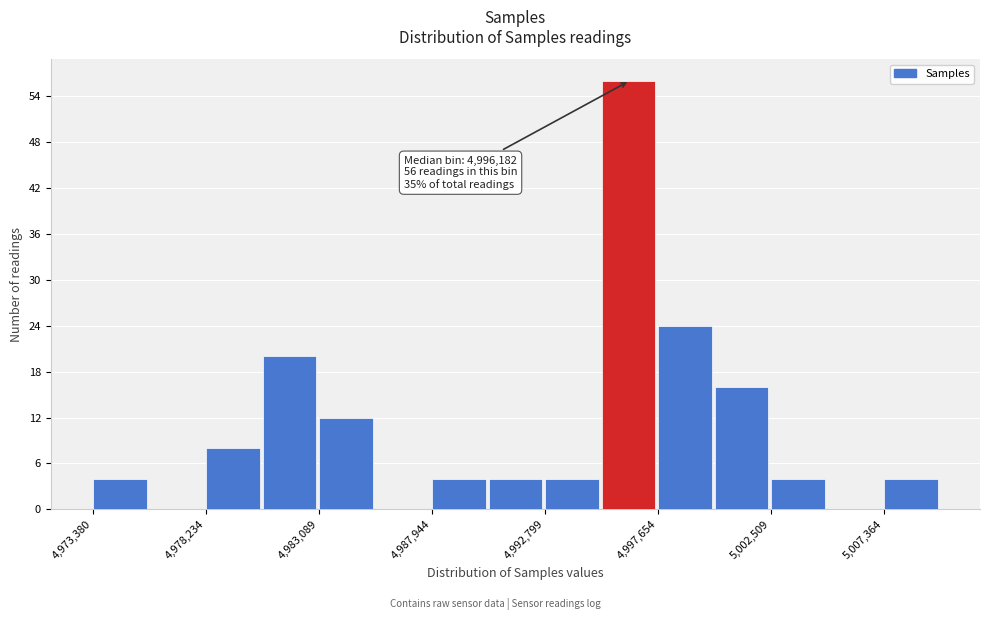

Over which range of the x-axis is the bar tallest?

4995000 to 4997500